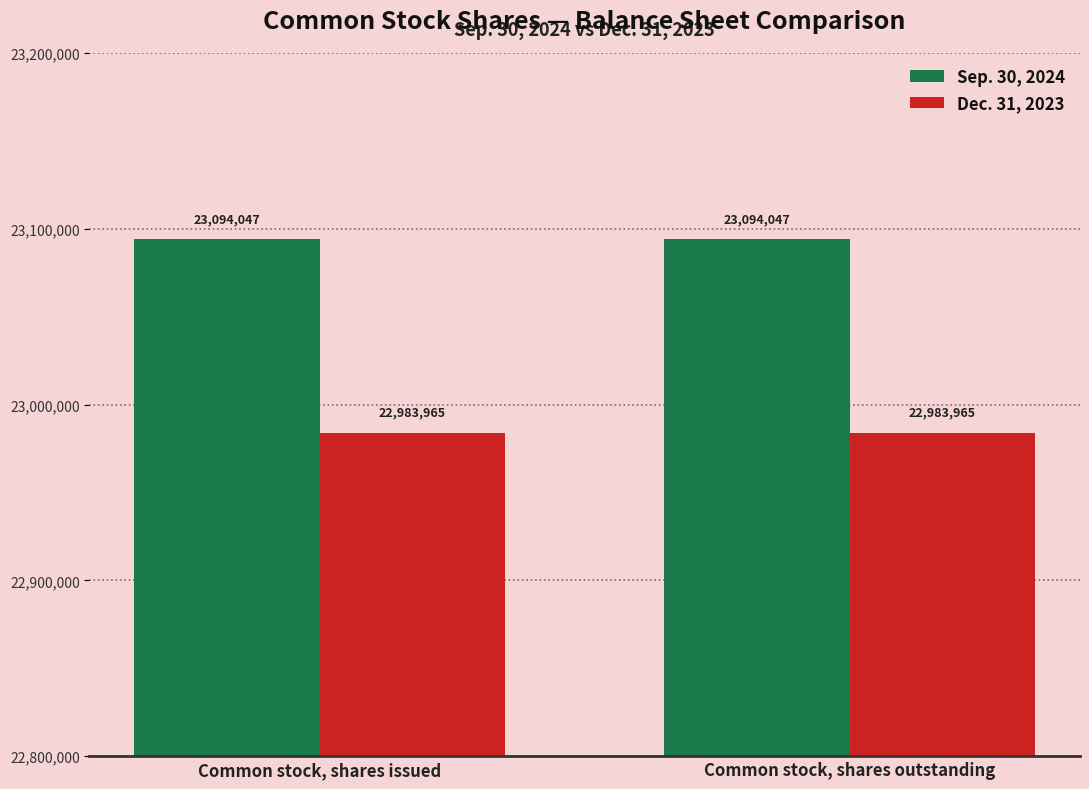

What is the spread (max minus min) of values at Common stock, shares issued?

110082